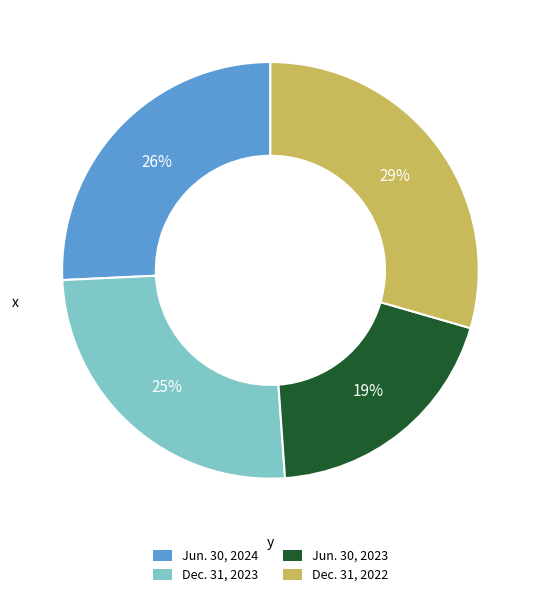

To the nearest percent, what portion does Dec. 31, 2023 represent?

25%